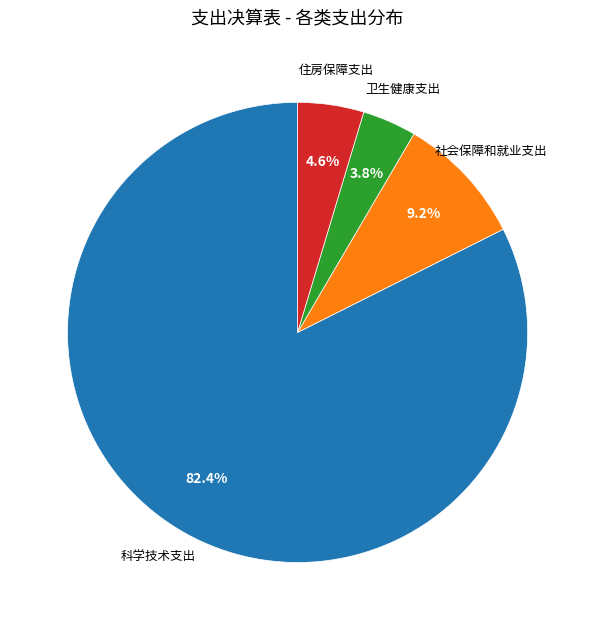

Rank the categories by value from highest to lowest.

科学技术支出, 社会保障和就业支出, 住房保障支出, 卫生健康支出